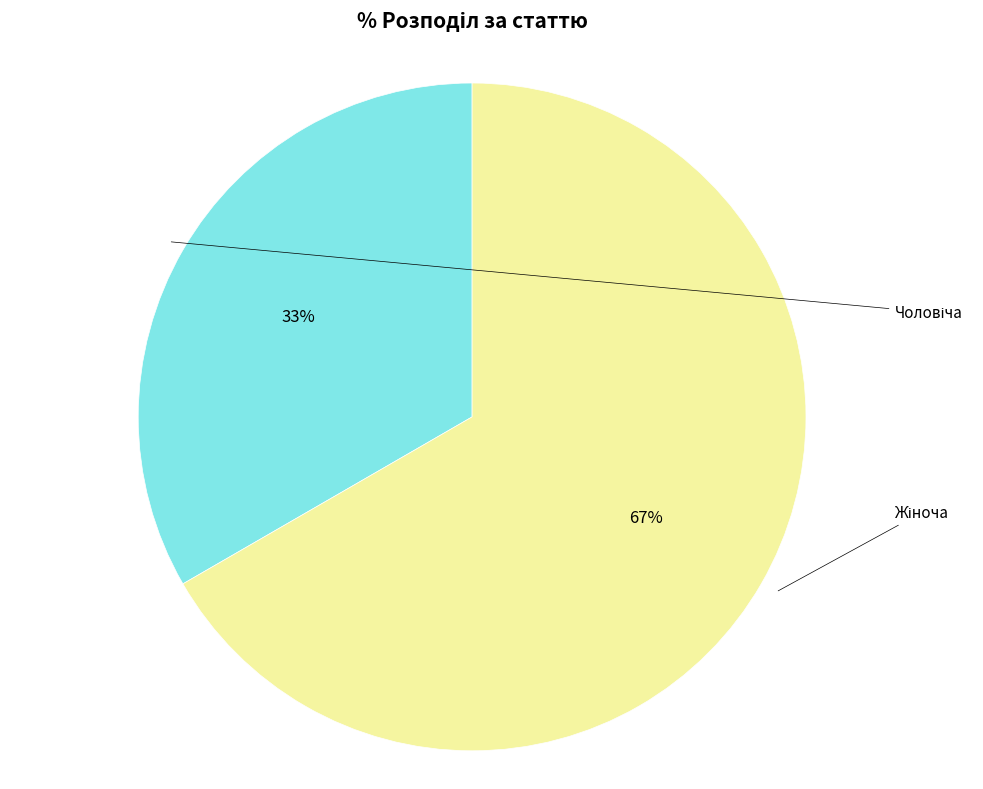

What percentage is the Чоловіча slice, to the nearest percent?

33%